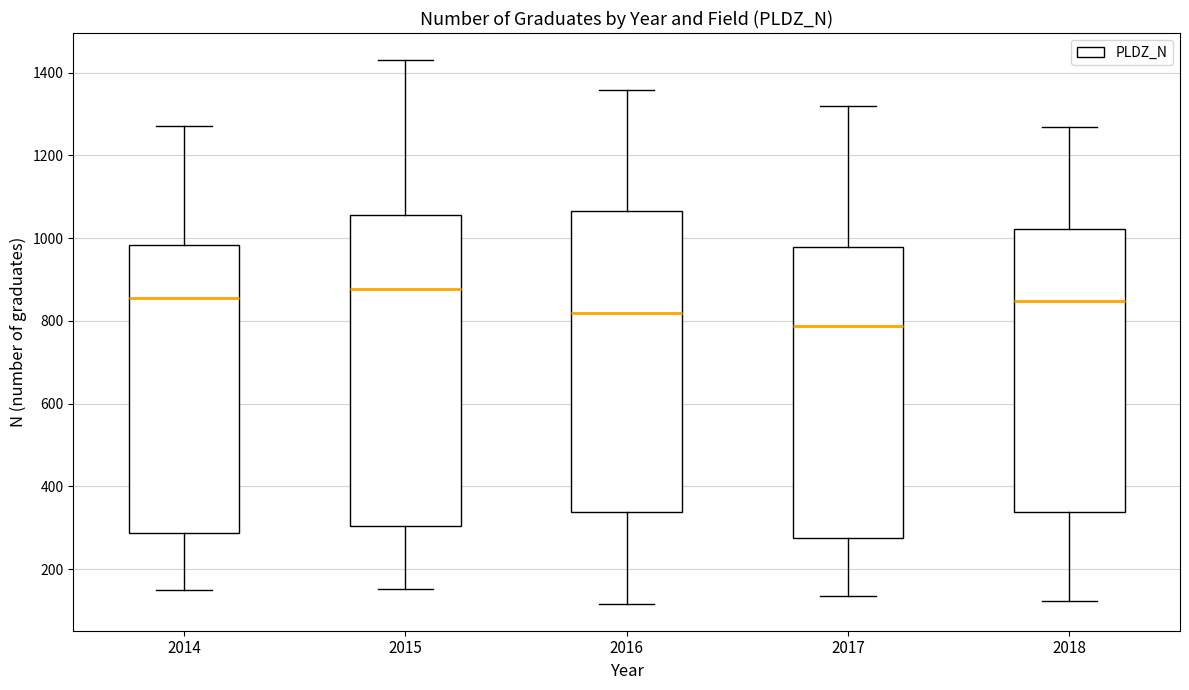

Reading left to right, read every box against the y-axis: the position of its median line, the range the box covers, and the ends of its whiskers. The values are not printed on the chart, so give them approximately, as read against the axis.

2014: median 860, box 280 to 980, whiskers 140 to 1280
2015: median 880, box 300 to 1060, whiskers 160 to 1440
2016: median 820, box 340 to 1060, whiskers 120 to 1360
2017: median 780, box 280 to 980, whiskers 140 to 1320
2018: median 840, box 340 to 1020, whiskers 120 to 1260